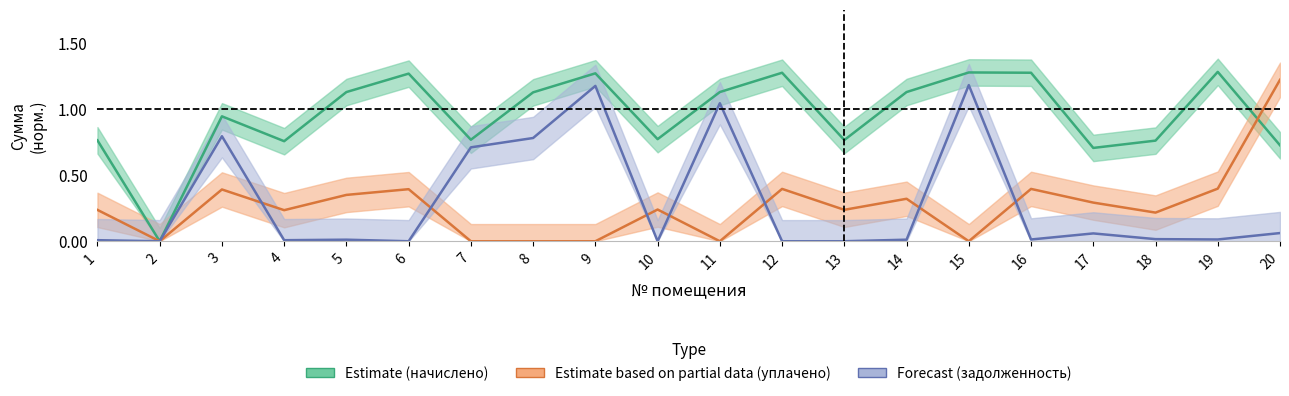

Is it true that начислено (col_3) equals 1.3 at 15?

True